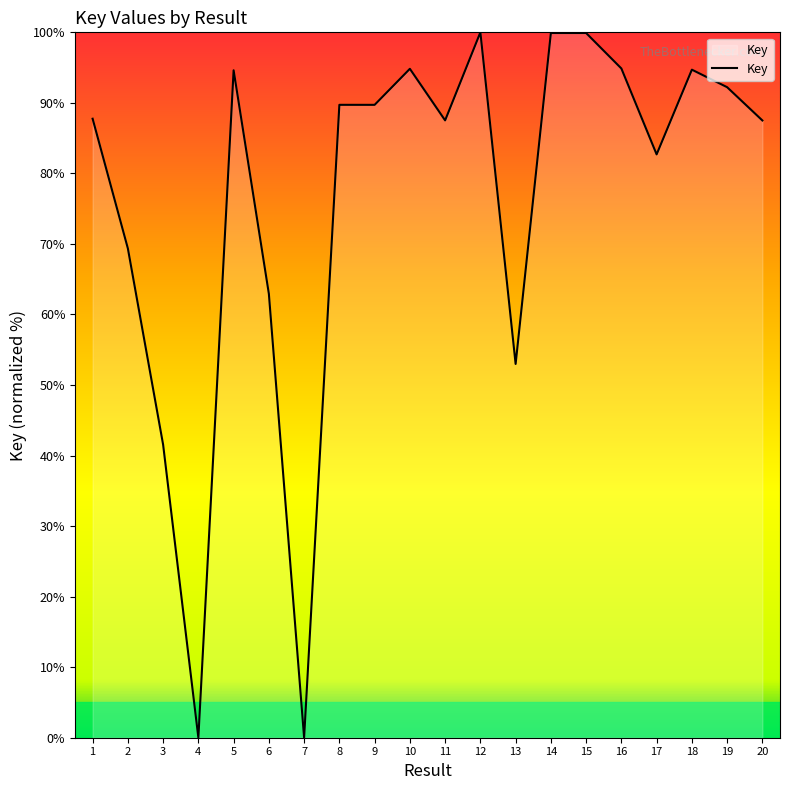

What is the greatest value displayed?

100.0